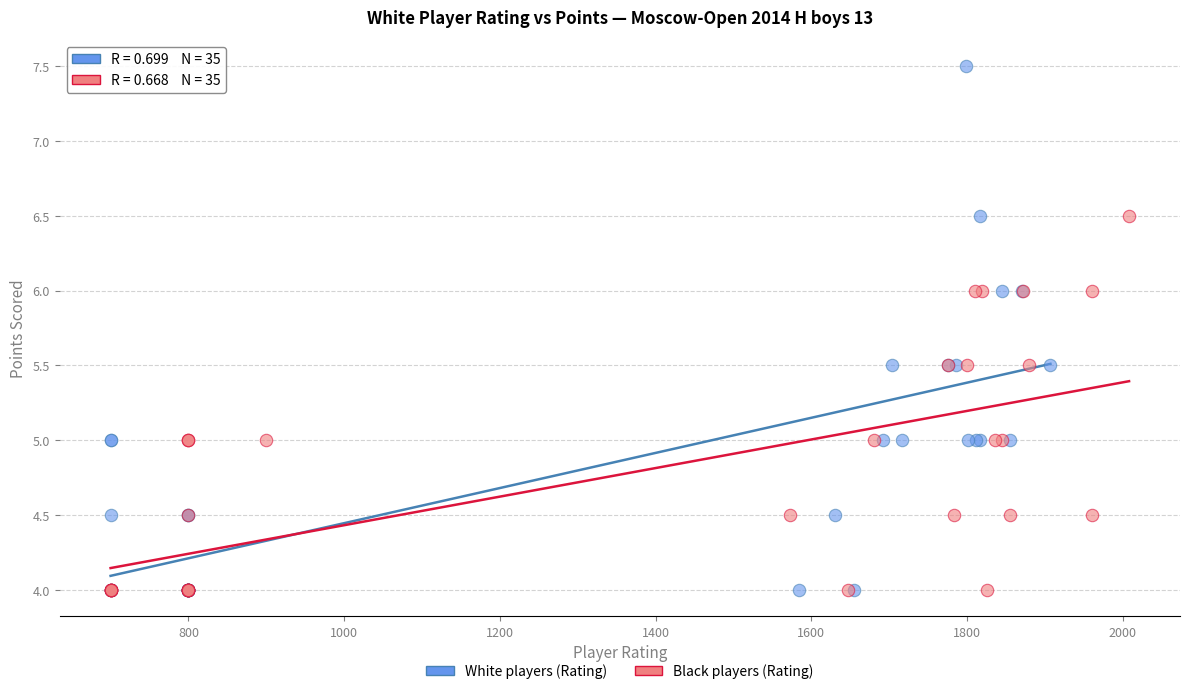

Which series has the largest Y range (max minus min)?

White players (Rating)